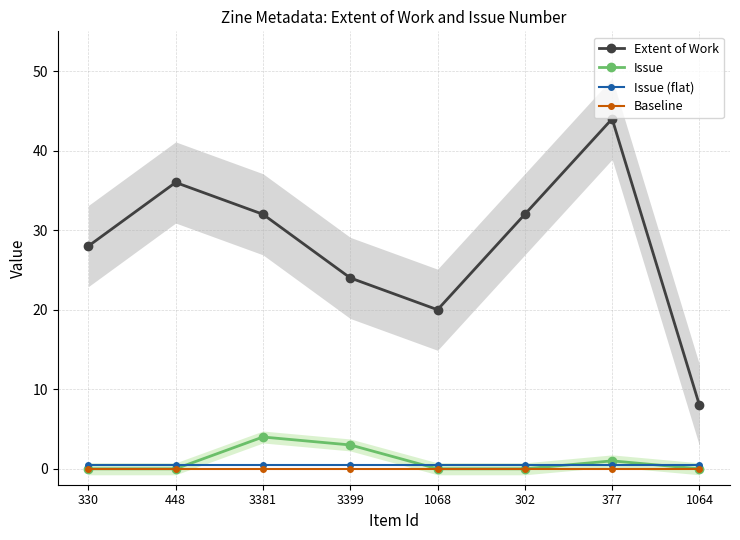

True or false: Issue and Baseline cross at least once.

False